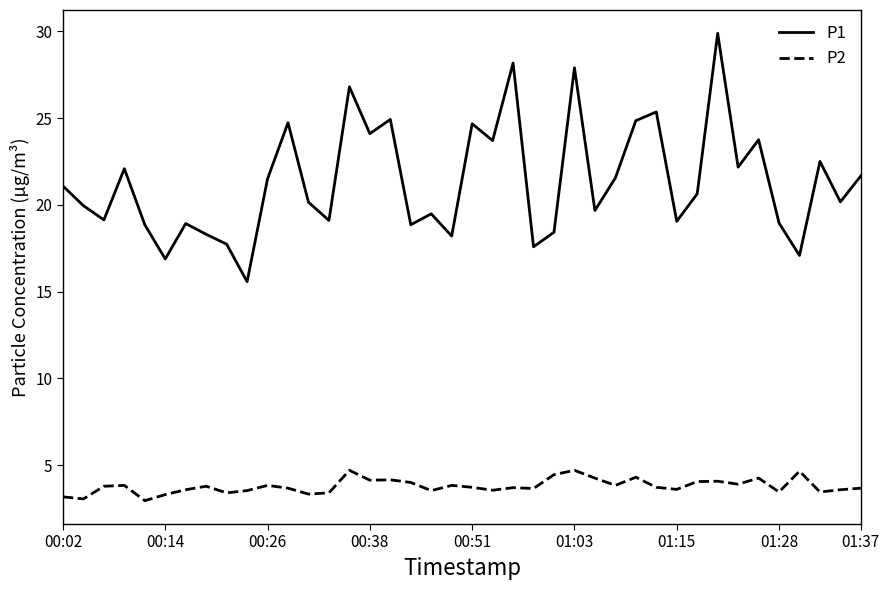

Count the number of data series in this chart.

2